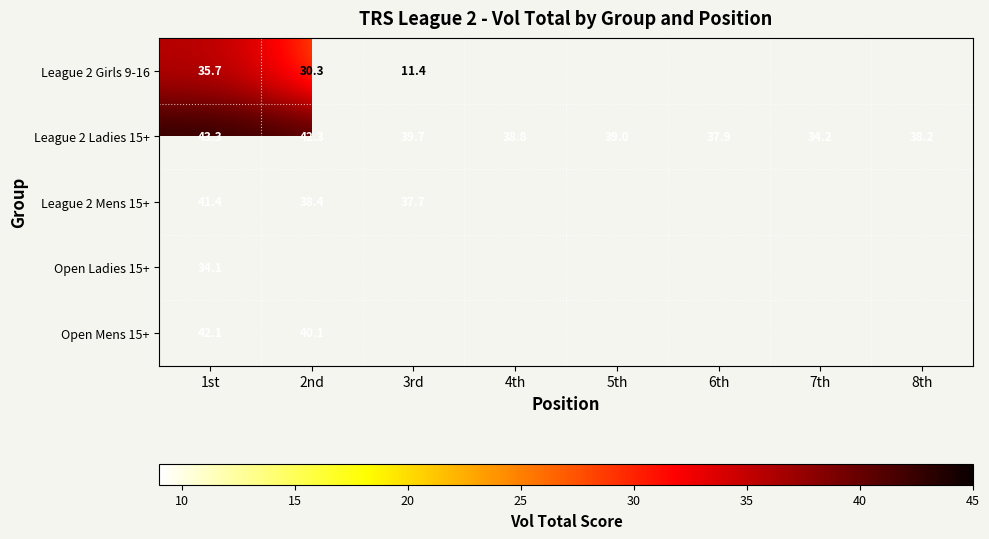

Count the number of data series in this chart.

5